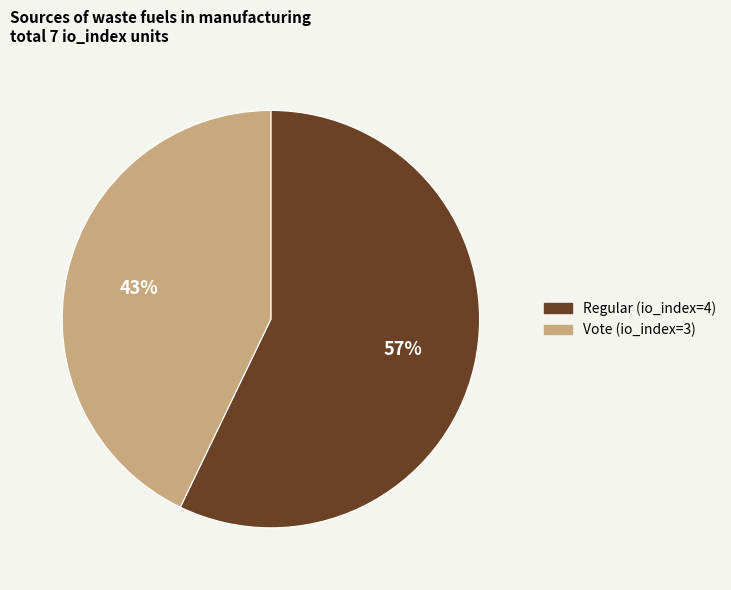

Count the number of slices in the pie.

2